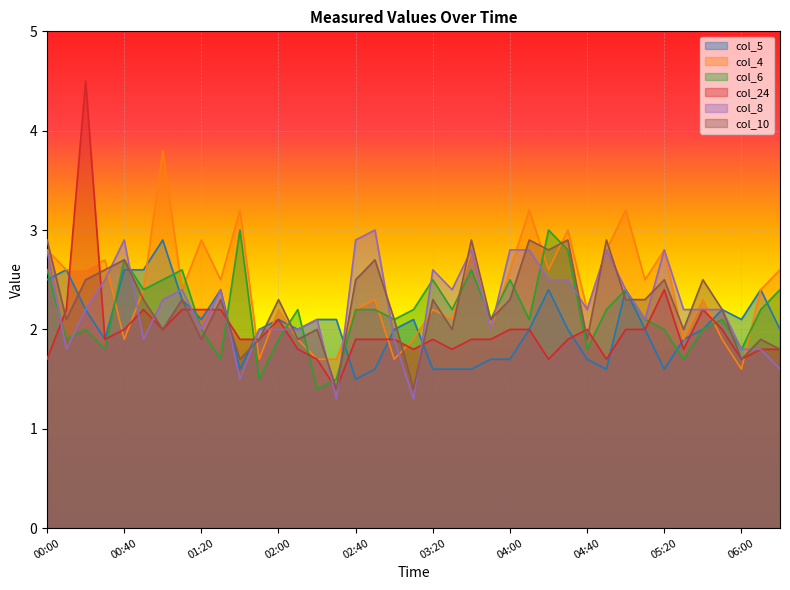

How many lines are shown in the chart?

6